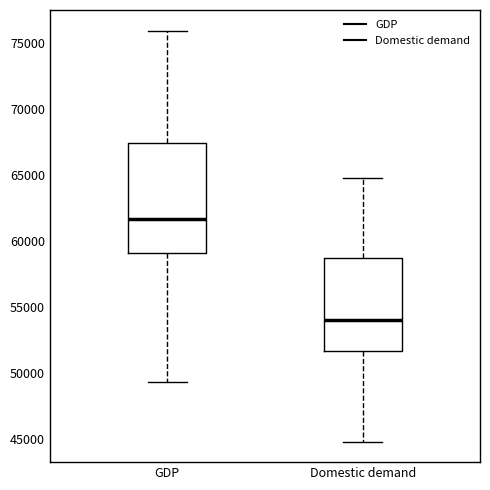

Which box is the tallest, from its lower edge to its upper edge?

GDP